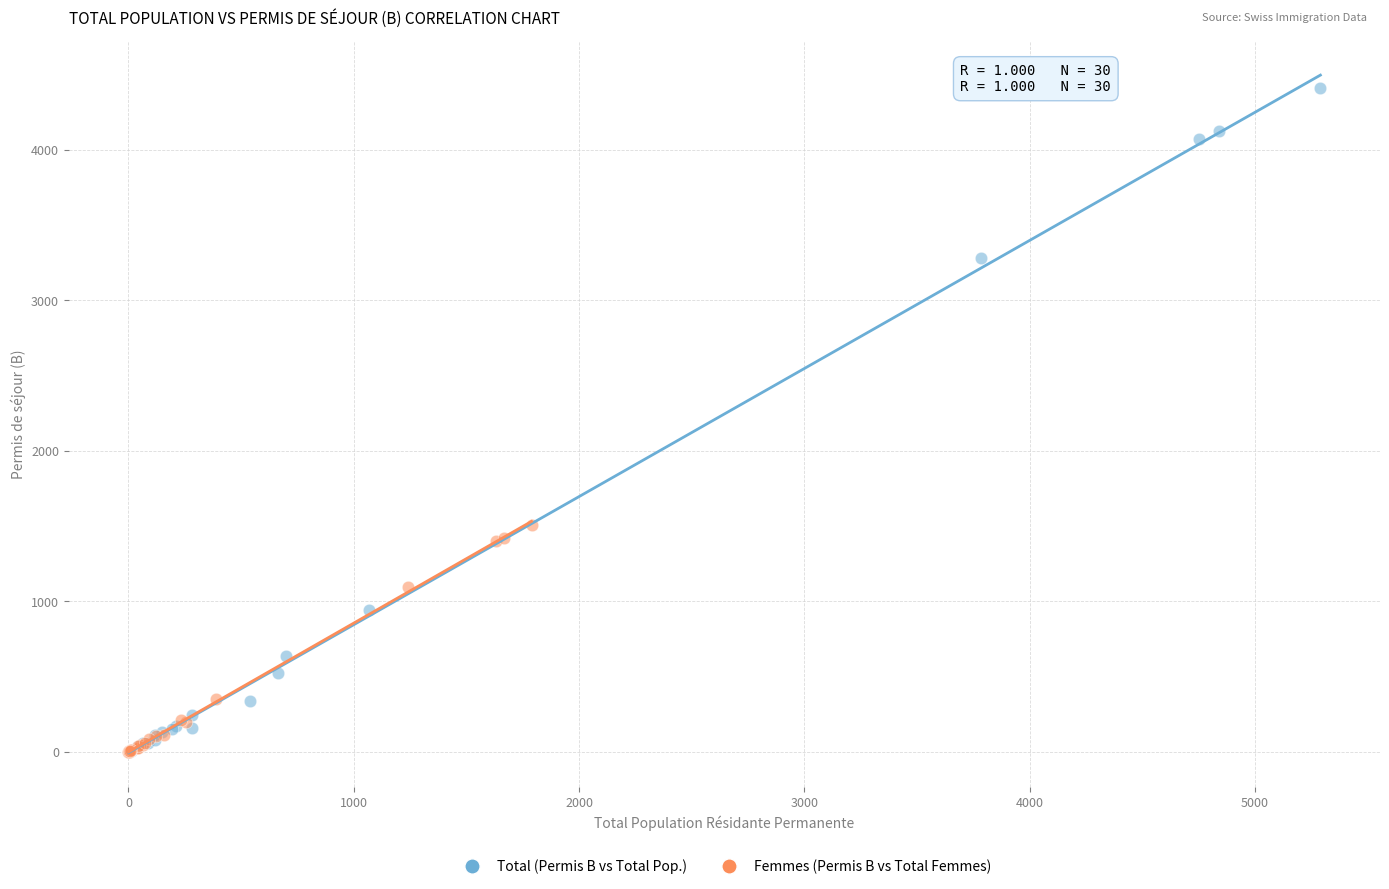

Which series has the largest Y range (max minus min)?

Total (Permis B vs Total Pop.)